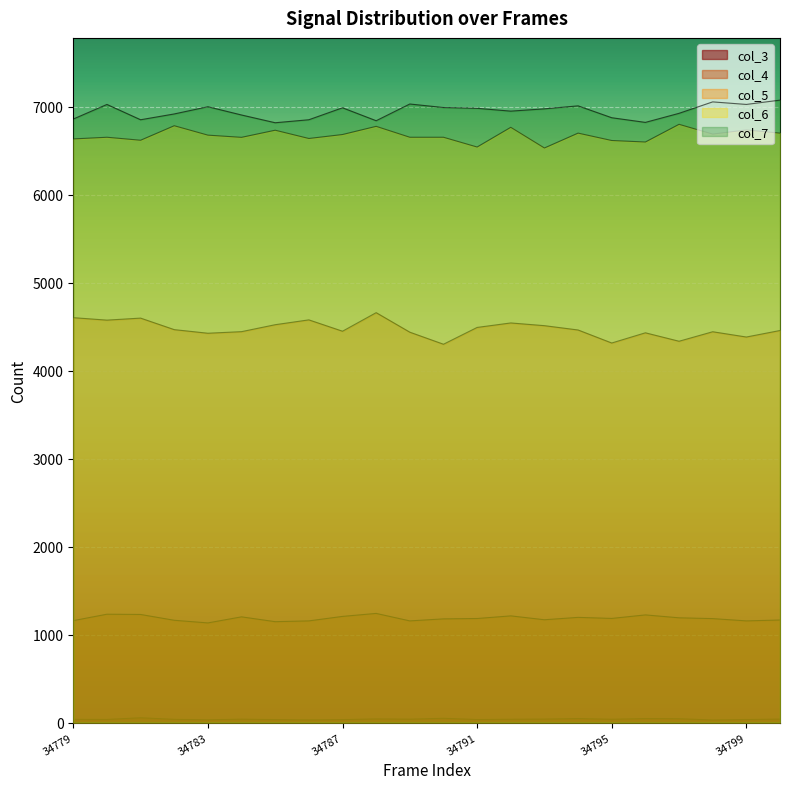

At which label does col_6 reach its peak?

34797